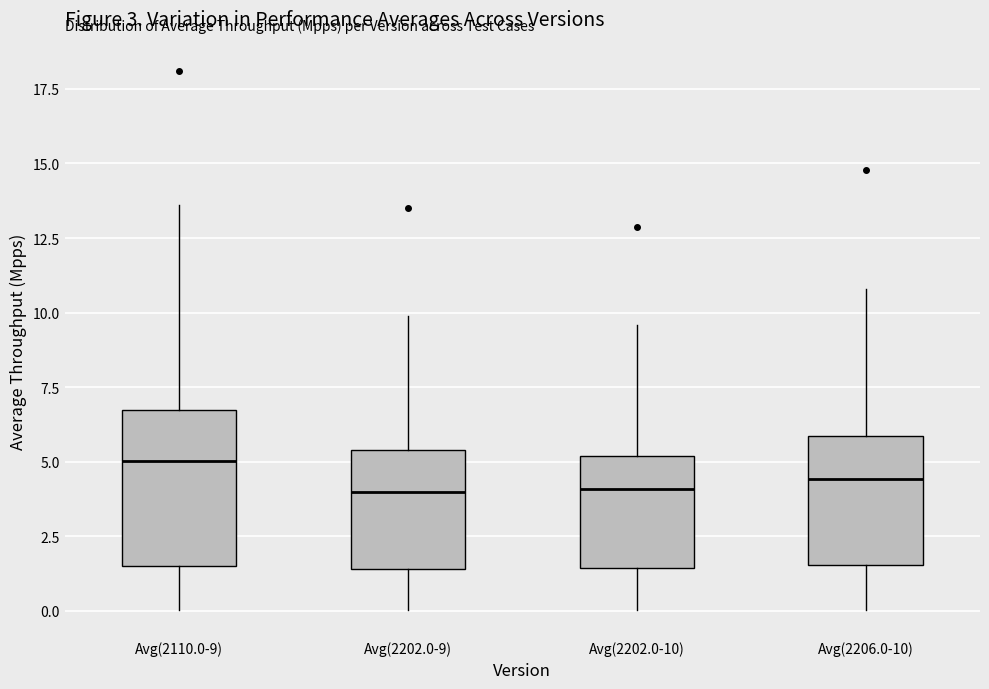

Reading left to right, transcribe this box plot: for each box, give where its median line is, the range the box spans, and where its two whiskers end, as read against the y-axis. The values are not printed on the chart, so give them approximately, as read against the axis.

Avg(2110.0-9): median 5.0, box 1.5 to 6.5, whiskers 0.0 to 13.5
Avg(2202.0-9): median 4.0, box 1.5 to 5.5, whiskers 0.0 to 10.0
Avg(2202.0-10): median 4.0, box 1.5 to 5.0, whiskers 0.0 to 9.5
Avg(2206.0-10): median 4.5, box 1.5 to 6.0, whiskers 0.0 to 11.0